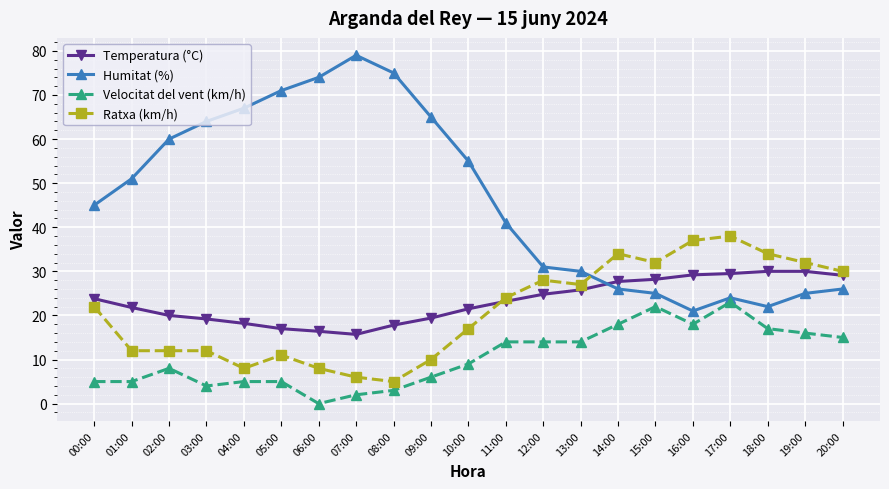

True or false: Velocitat del vent (km/h) and Humitat (%) intersect in this chart.

False